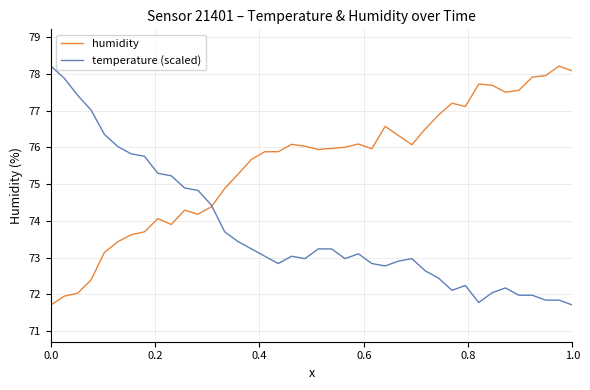

What is the maximum value shown in the chart?

78.2